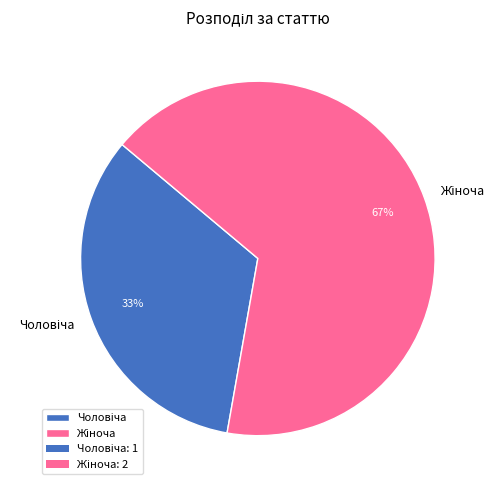

Does any single category account for the majority?

Yes